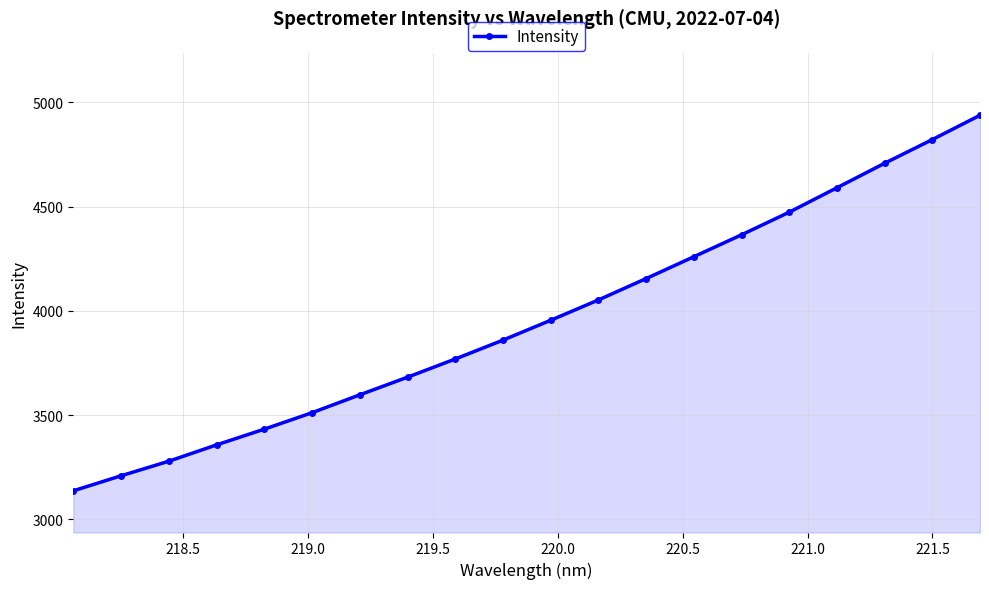

How many lines are shown in the chart?

1